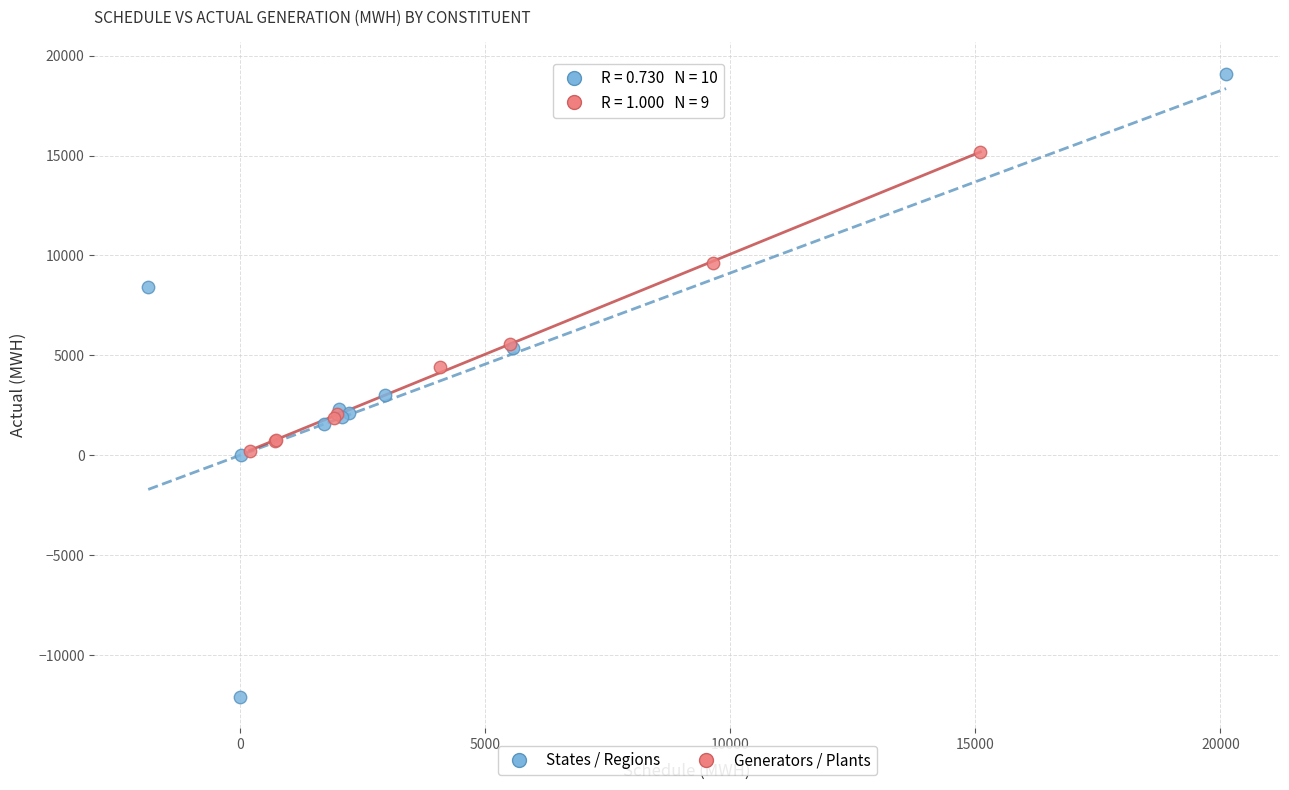

Which series reaches the minimum Y coordinate?

States / Regions